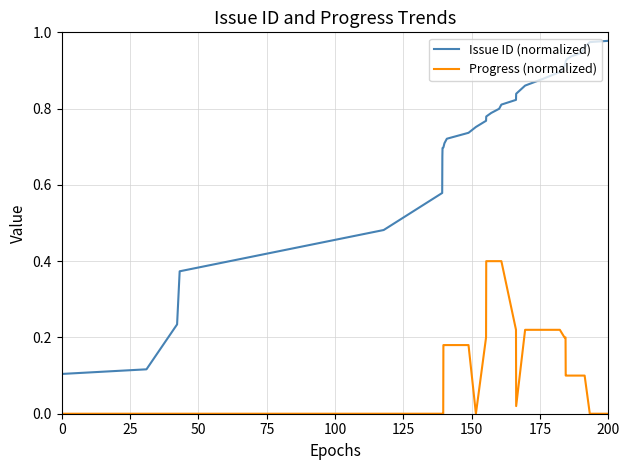

True or false: Issue ID (normalized) and Progress (normalized) intersect in this chart.

False